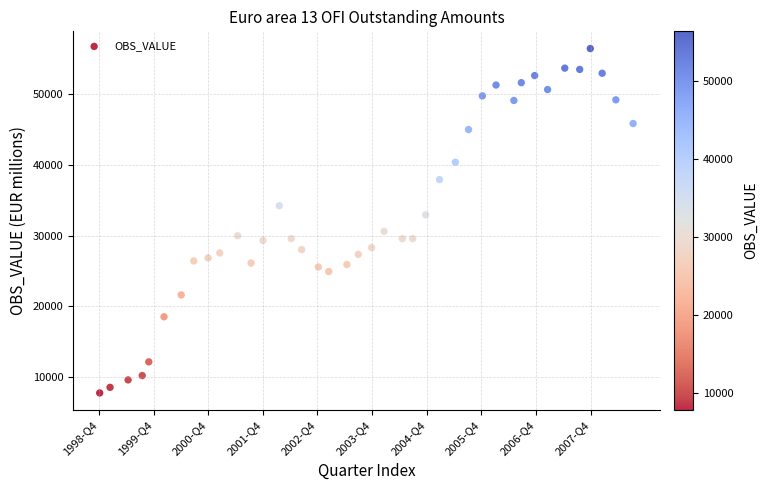

What is the range of Y values (max minus min)?

48653.4